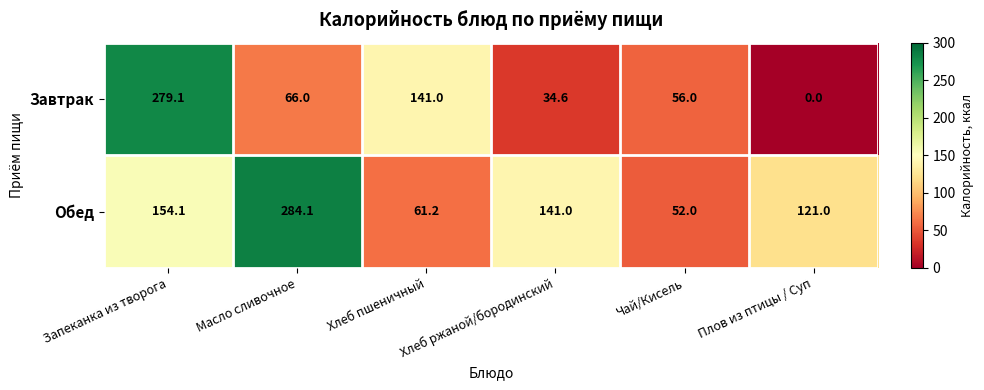

How many distinct data groups are displayed?

2